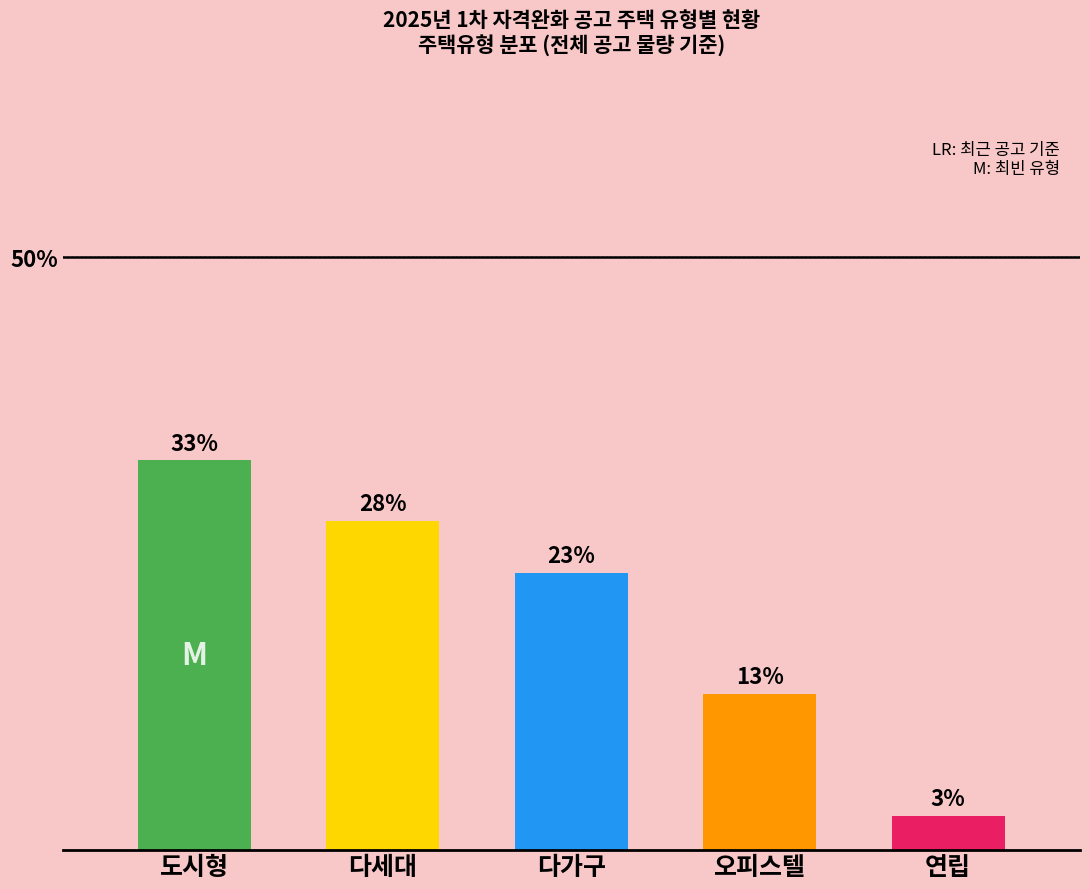

Where is 오피스텔 nearest to the value 25?

2